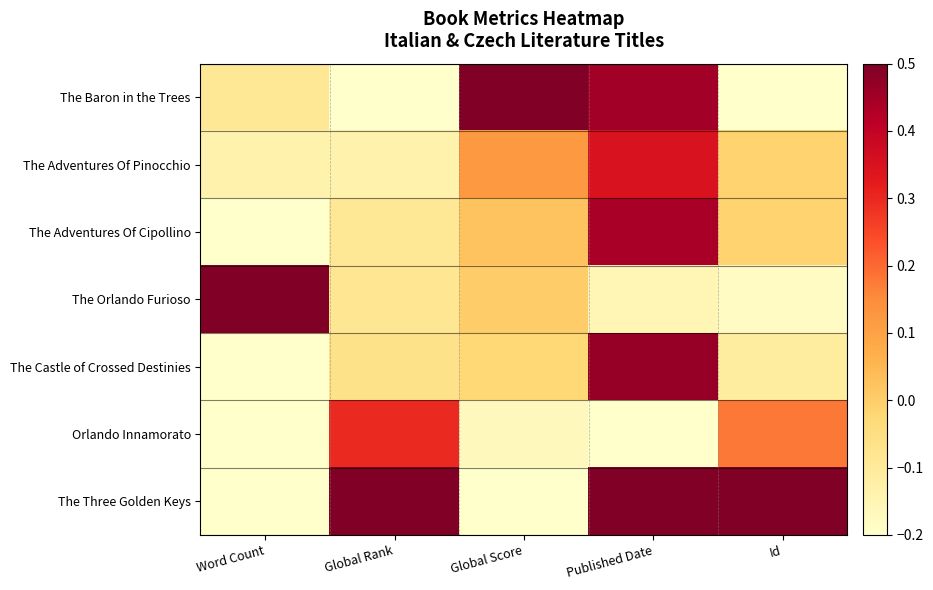

How many data points does each series have?

5